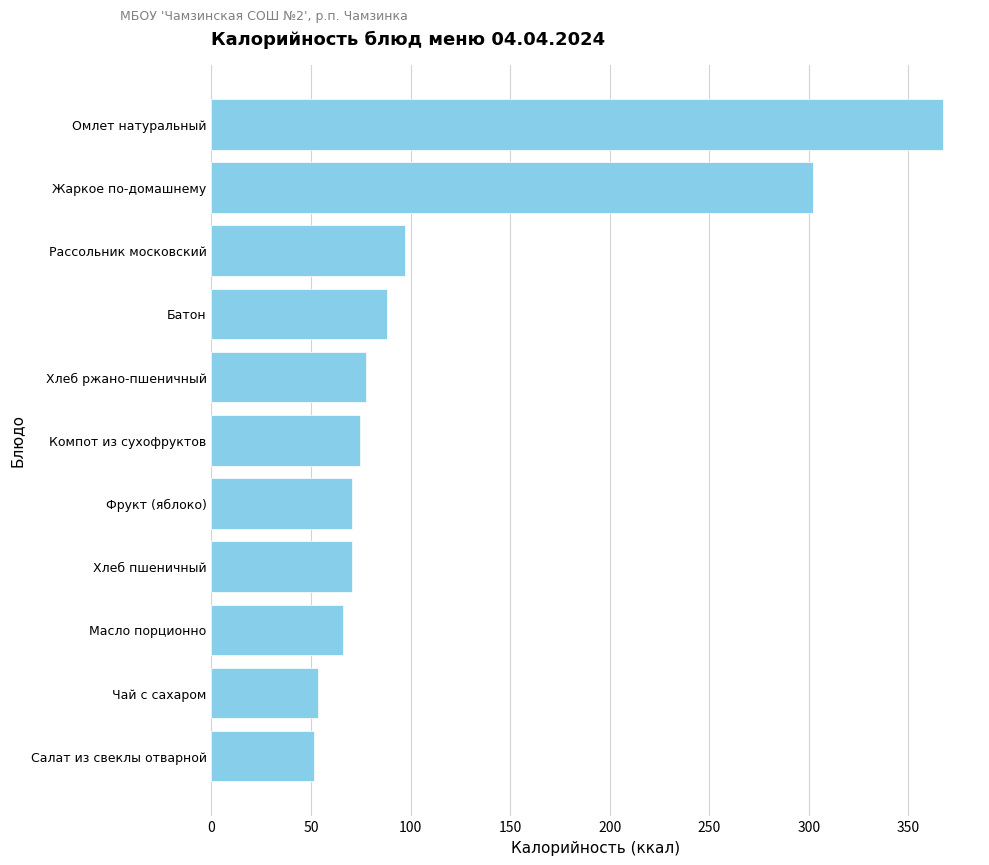

Reading top to bottom, list all the values displayed in this chart.

Омлет натуральный=367.6	Жаркое по-домашнему=302.0	Рассольник московский=97.2	Батон=88.0	Хлеб ржано-пшеничный=77.7	Компот из сухофруктов=74.6	Фрукт (яблоко)=70.5	Хлеб пшеничный=70.5	Масло порционно=66.1	Чай с сахаром=53.4	Салат из свеклы отварной=51.3